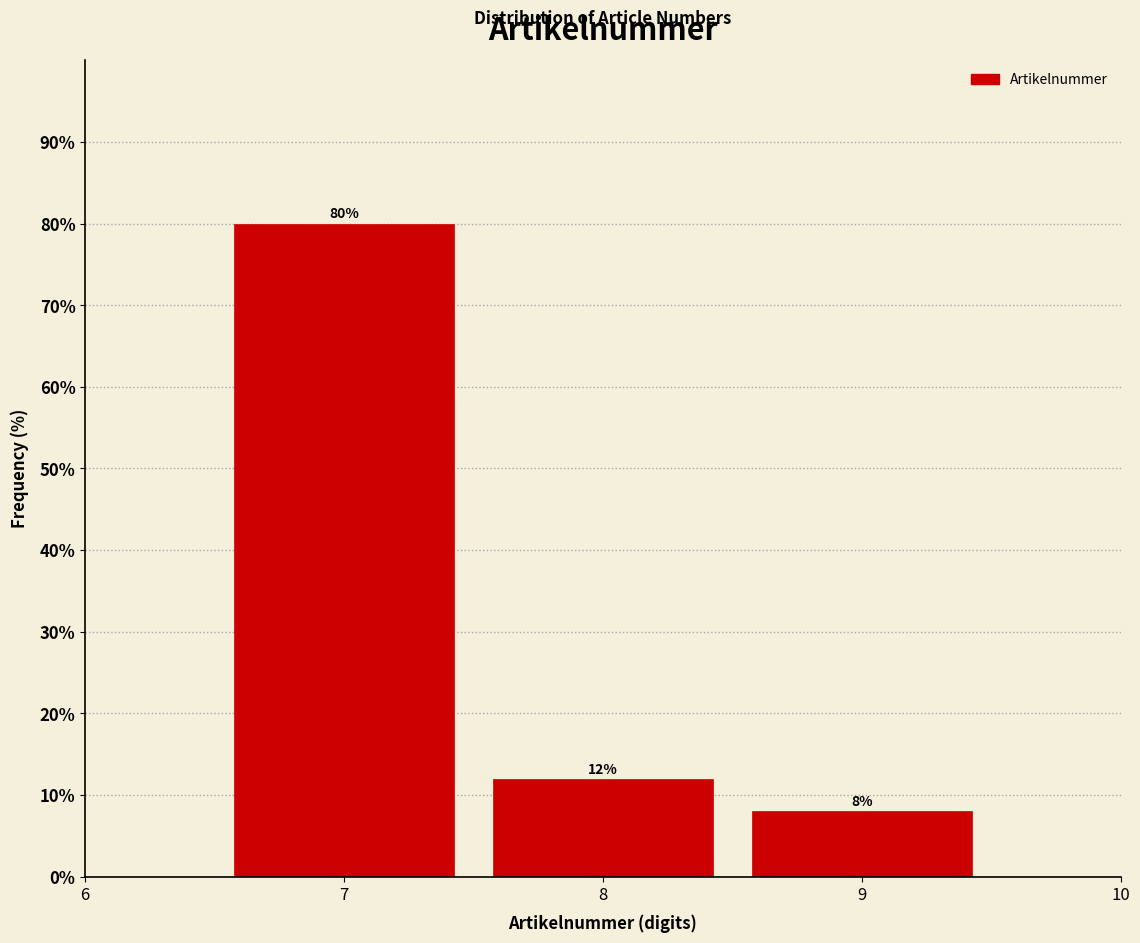

Over which range of the x-axis is the bar tallest?

6.5 to 7.5